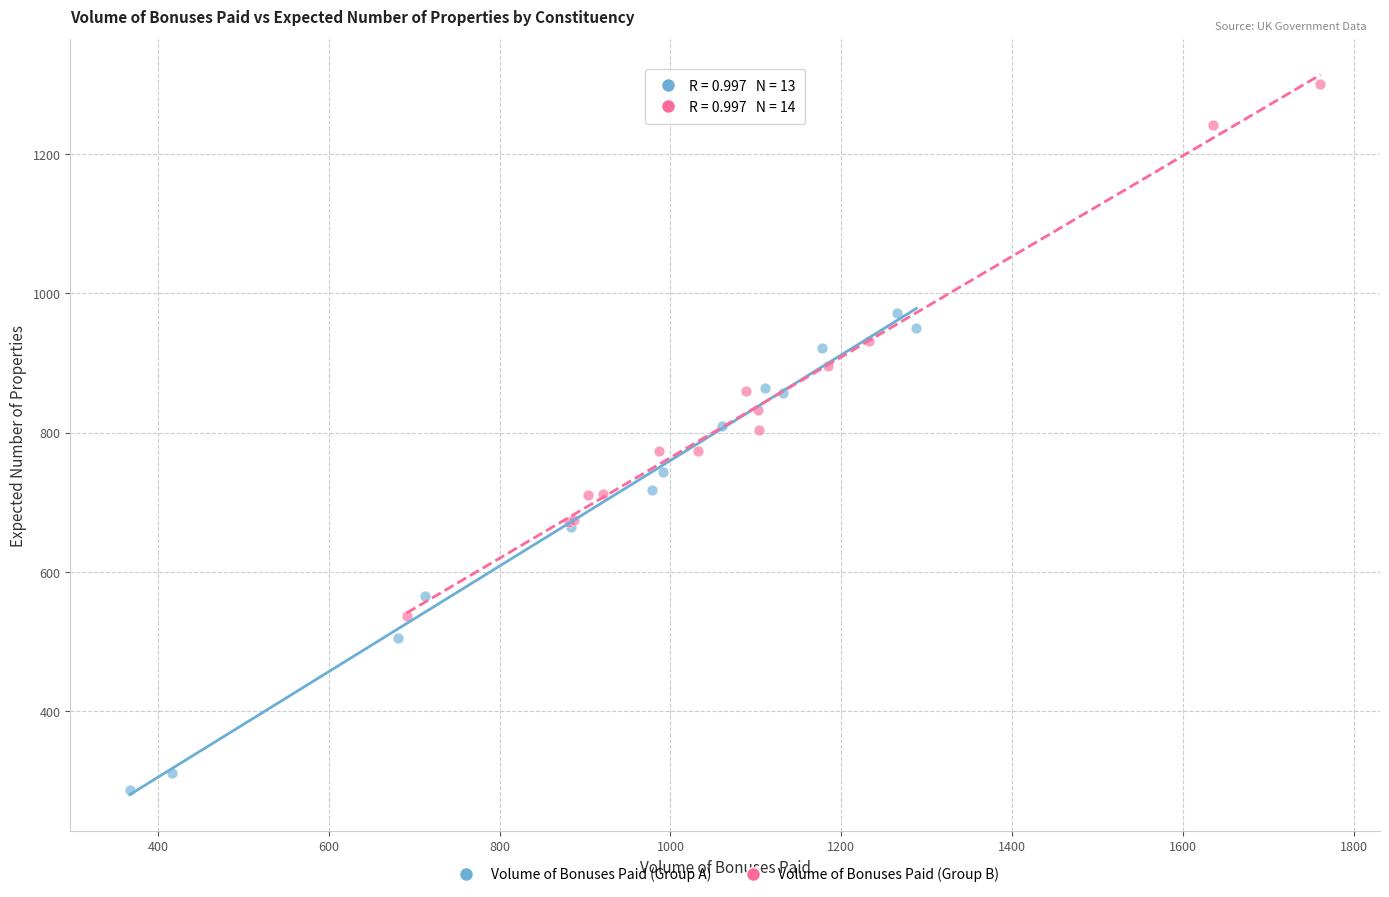

Which series has the largest Y range (max minus min)?

Volume of Bonuses Paid (Group B)